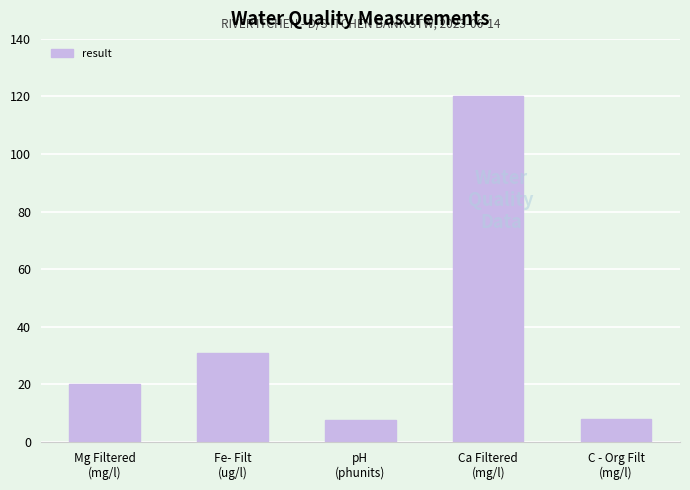

Which has a higher value, Ca Filtered
(mg/l) or Mg Filtered
(mg/l)?

Ca Filtered
(mg/l)